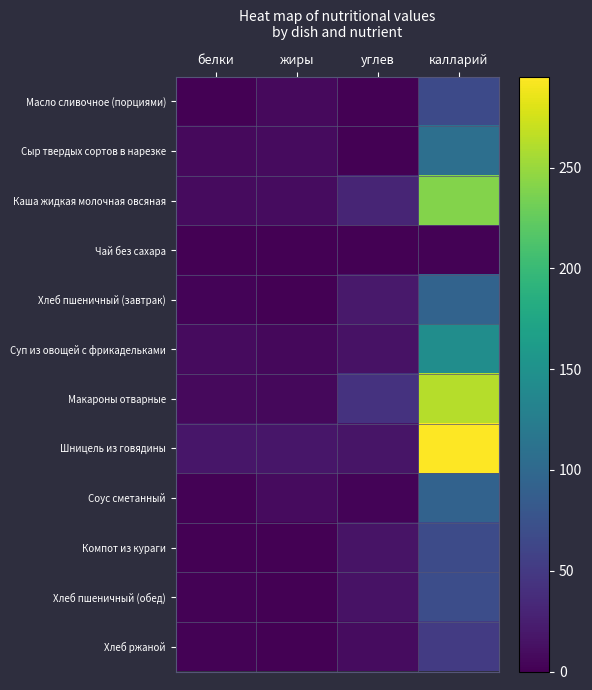

Reading right to left, extract all data points from this chart.

Масло сливочное (порциями): калларий=66.1	углев=0.1	жиры=7.3	белки=0.1
Сыр твердых сортов в нарезке: калларий=107.5	углев=0.0	жиры=8.9	белки=7.0
Каша жидкая молочная овсяная: калларий=240.8	углев=30.8	жиры=9.3	белки=8.5
Чай без сахара: калларий=1.4	углев=0.1	жиры=0.0	белки=0.2
Хлеб пшеничный (завтрак): калларий=93.8	углев=19.7	жиры=0.3	белки=3.0
Суп из овощей с фрикадельками: калларий=144.9	углев=13.9	жиры=6.1	белки=8.6
Макароны отварные: калларий=262.4	углев=43.7	жиры=6.6	белки=7.1
Шницель из говядины: калларий=295.2	углев=16.4	жиры=17.4	белки=18.2
Соус сметанный: калларий=93.0	углев=3.3	жиры=8.2	белки=1.5
Компот из кураги: калларий=66.9	углев=15.6	жиры=0.1	белки=1.0
Хлеб пшеничный (обед): калларий=70.3	углев=14.8	жиры=0.2	белки=2.3
Хлеб ржаной: калларий=51.2	углев=10.0	жиры=0.4	белки=2.0